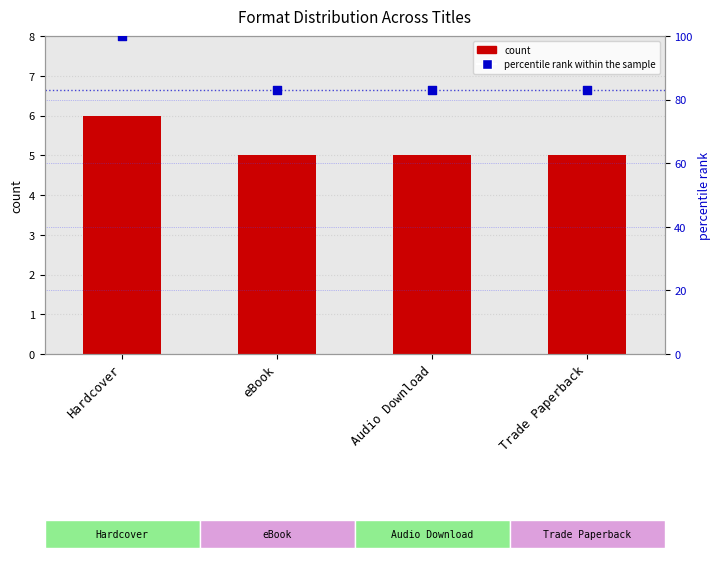

Is the value of percentile rank within the sample at Audio Download greater than the value of count at Hardcover?

Yes